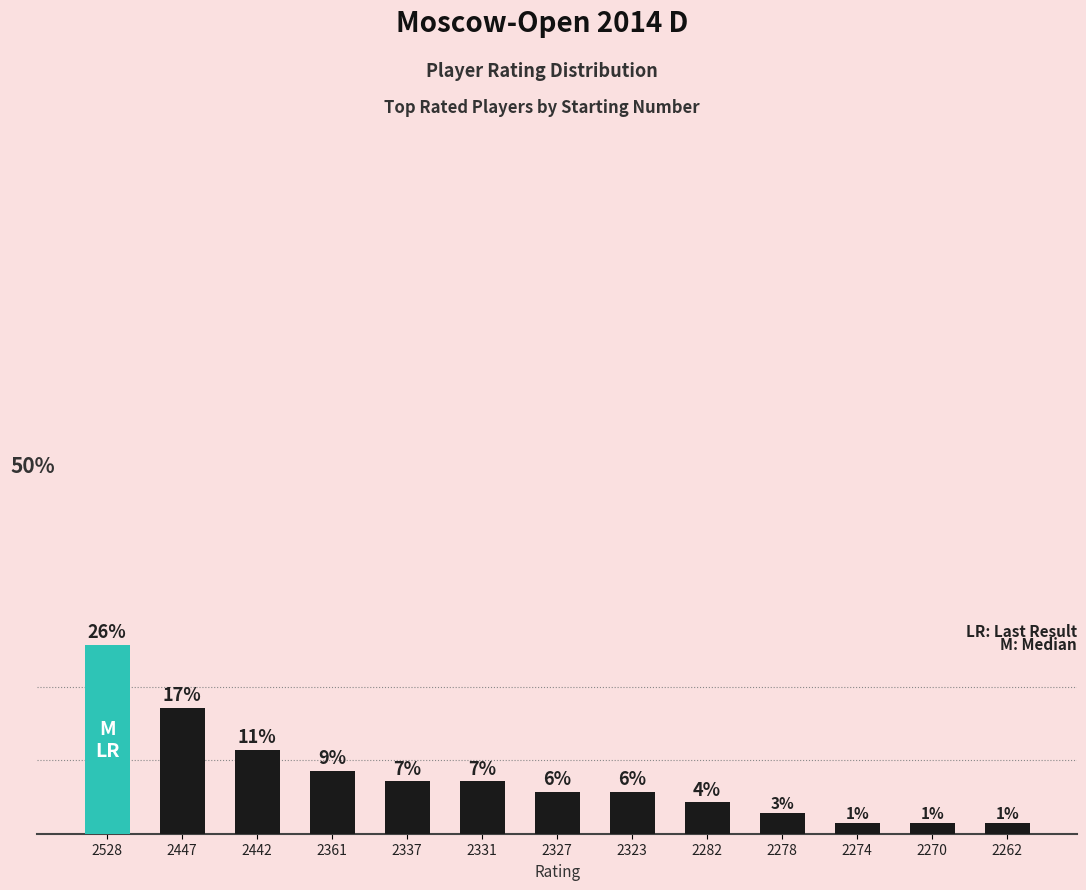

Does the chart contain any negative values?

No